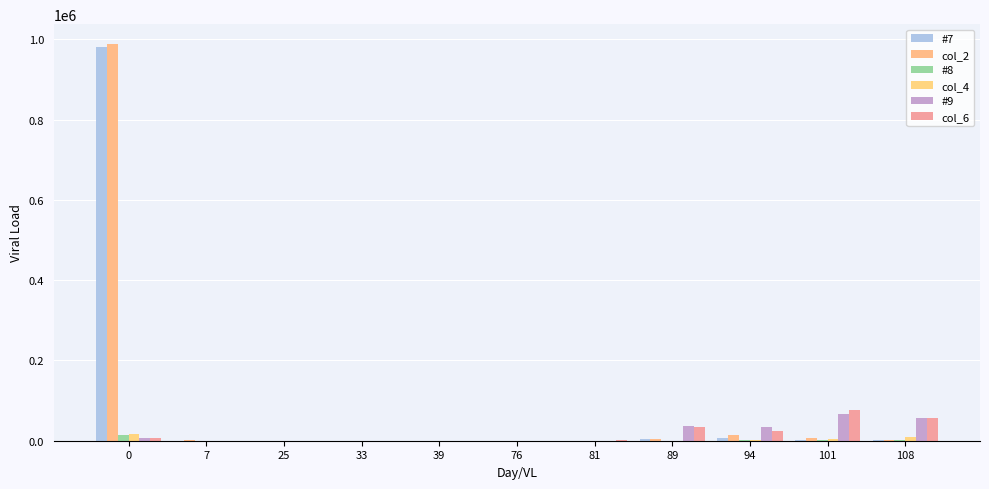

Is the value of #9 at 81 greater than the value of col_2 at 7?

No